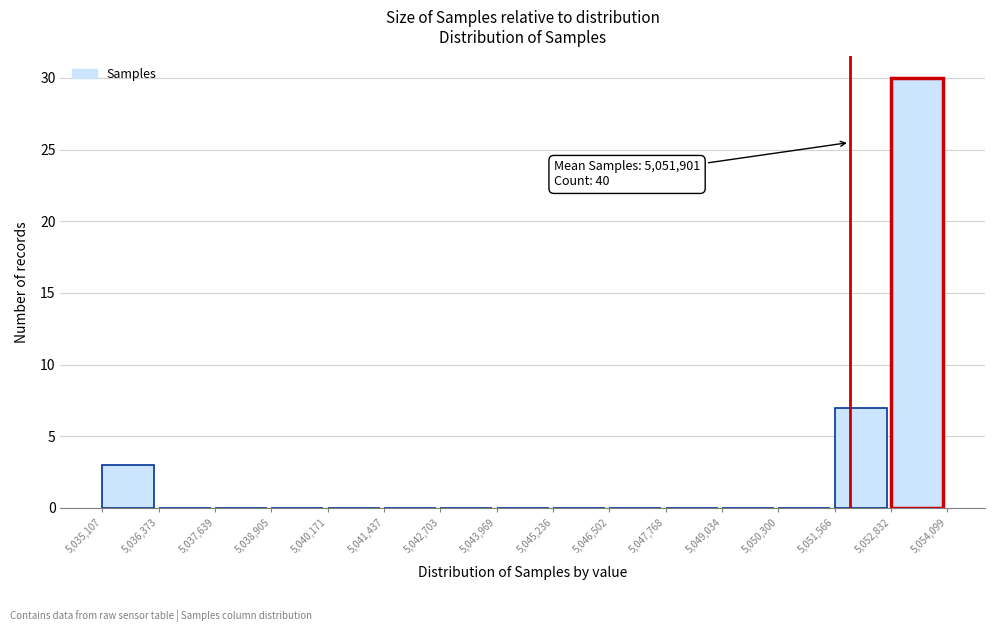

Which range on the x-axis has the tallest bar?

5,052,832 to 5,054,099